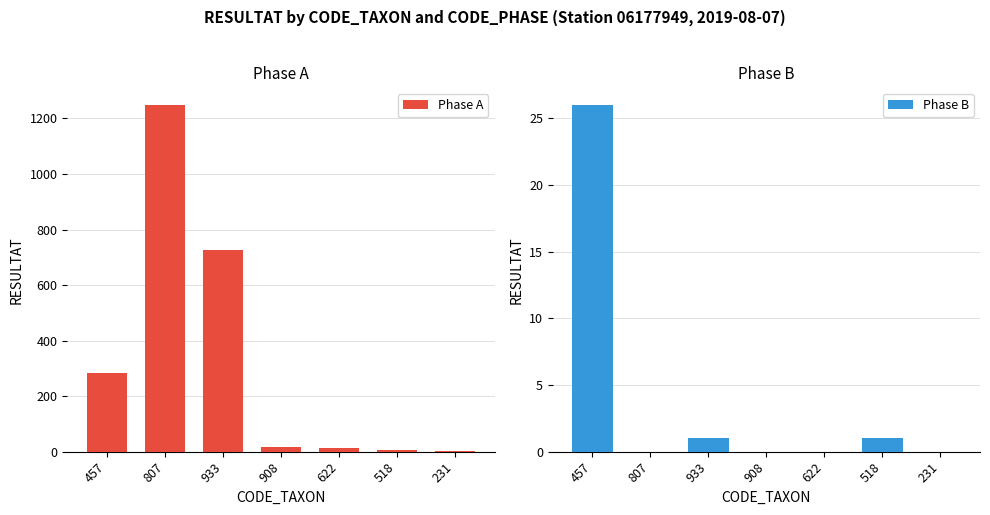

List the labels in order of Phase A value, smallest first.

231, 518, 622, 908, 457, 933, 807